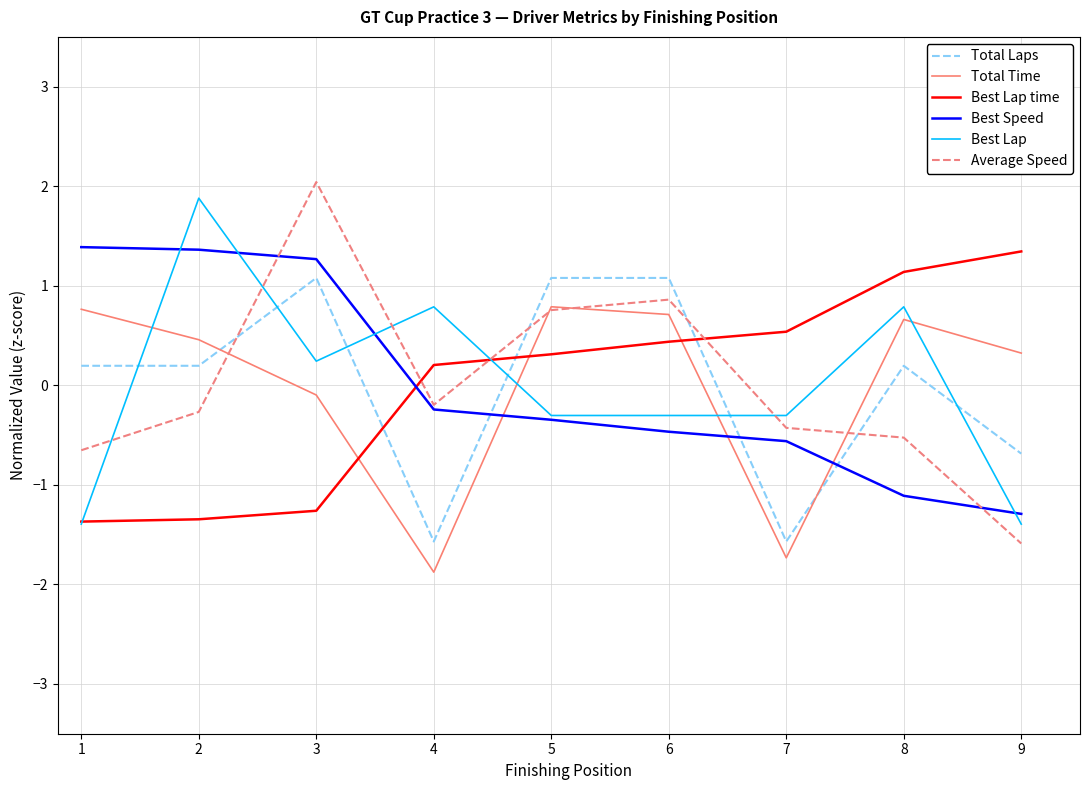

At which category is the sum across all series the highest?

3